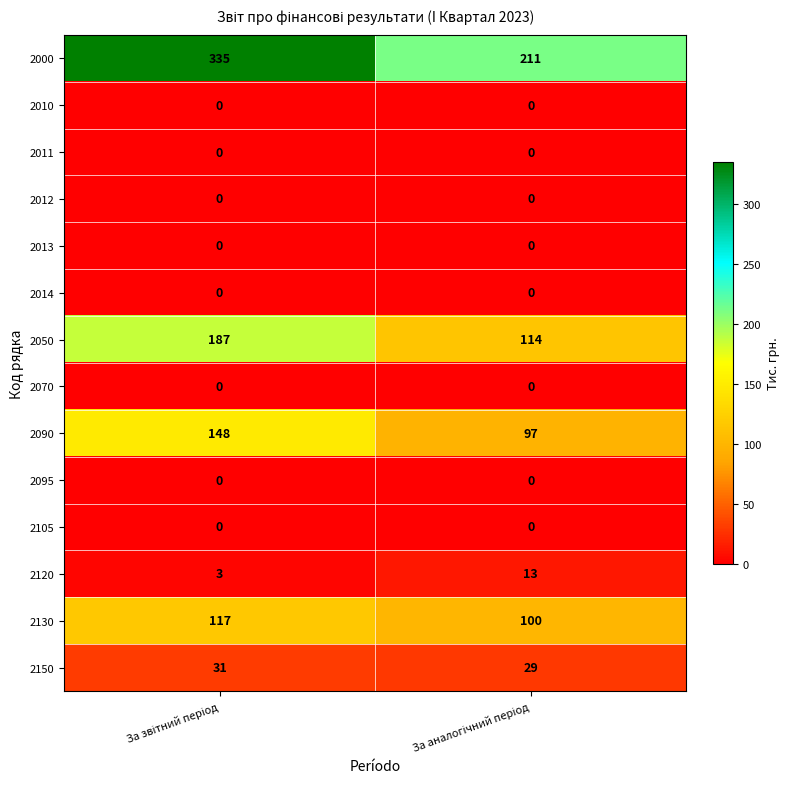

Reading left to right, list all the values displayed in this chart.

2000: 335	211
2010: 0	0
2011: 0	0
2012: 0	0
2013: 0	0
2014: 0	0
2050: 187	114
2070: 0	0
2090: 148	97
2095: 0	0
2105: 0	0
2120: 3	13
2130: 117	100
2150: 31	29